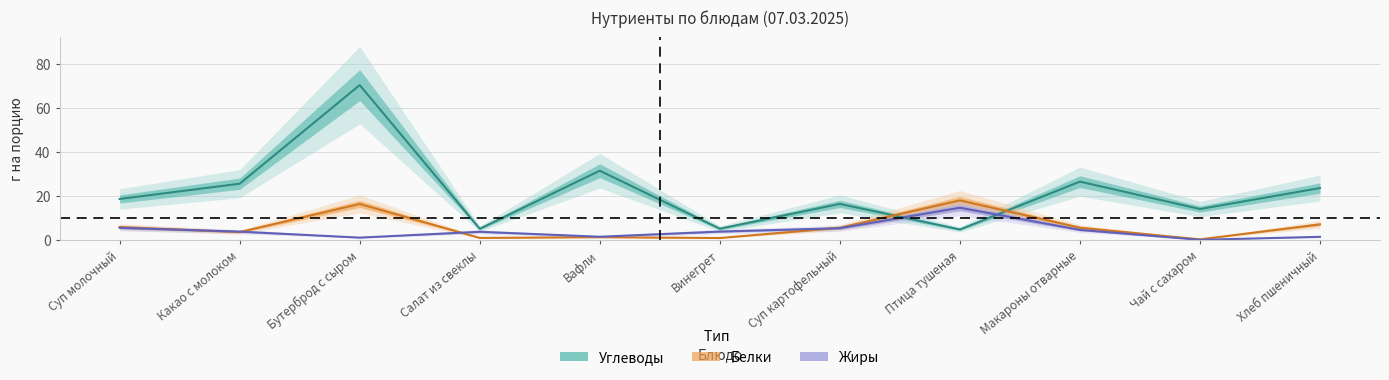

What is the value of the Жиры point at the 9th from the left?

4.5